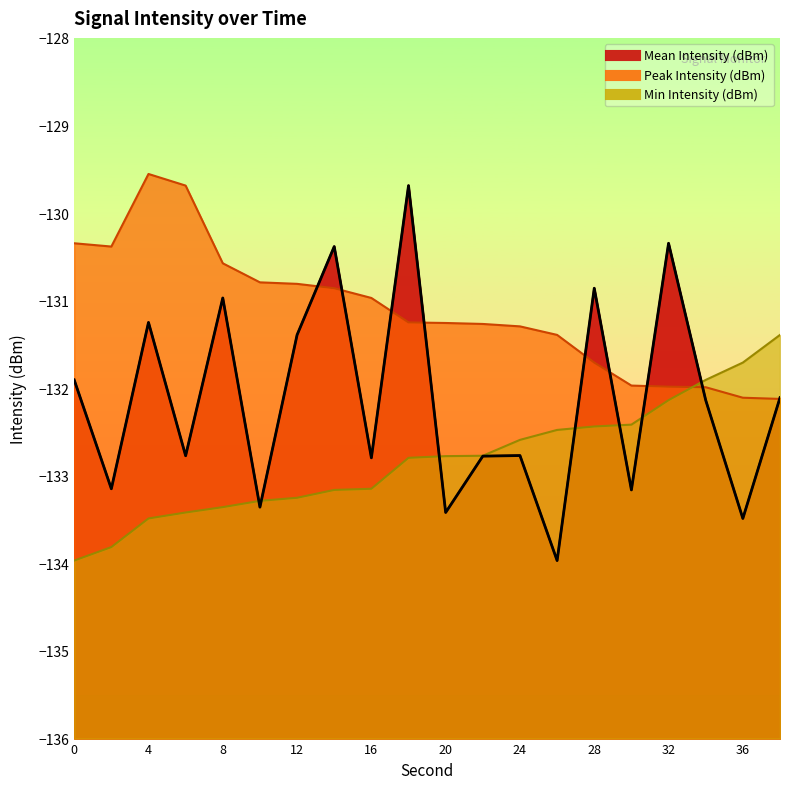

The value of Peak Intensity (dBm) at 4 is -129.6. True or false?

True